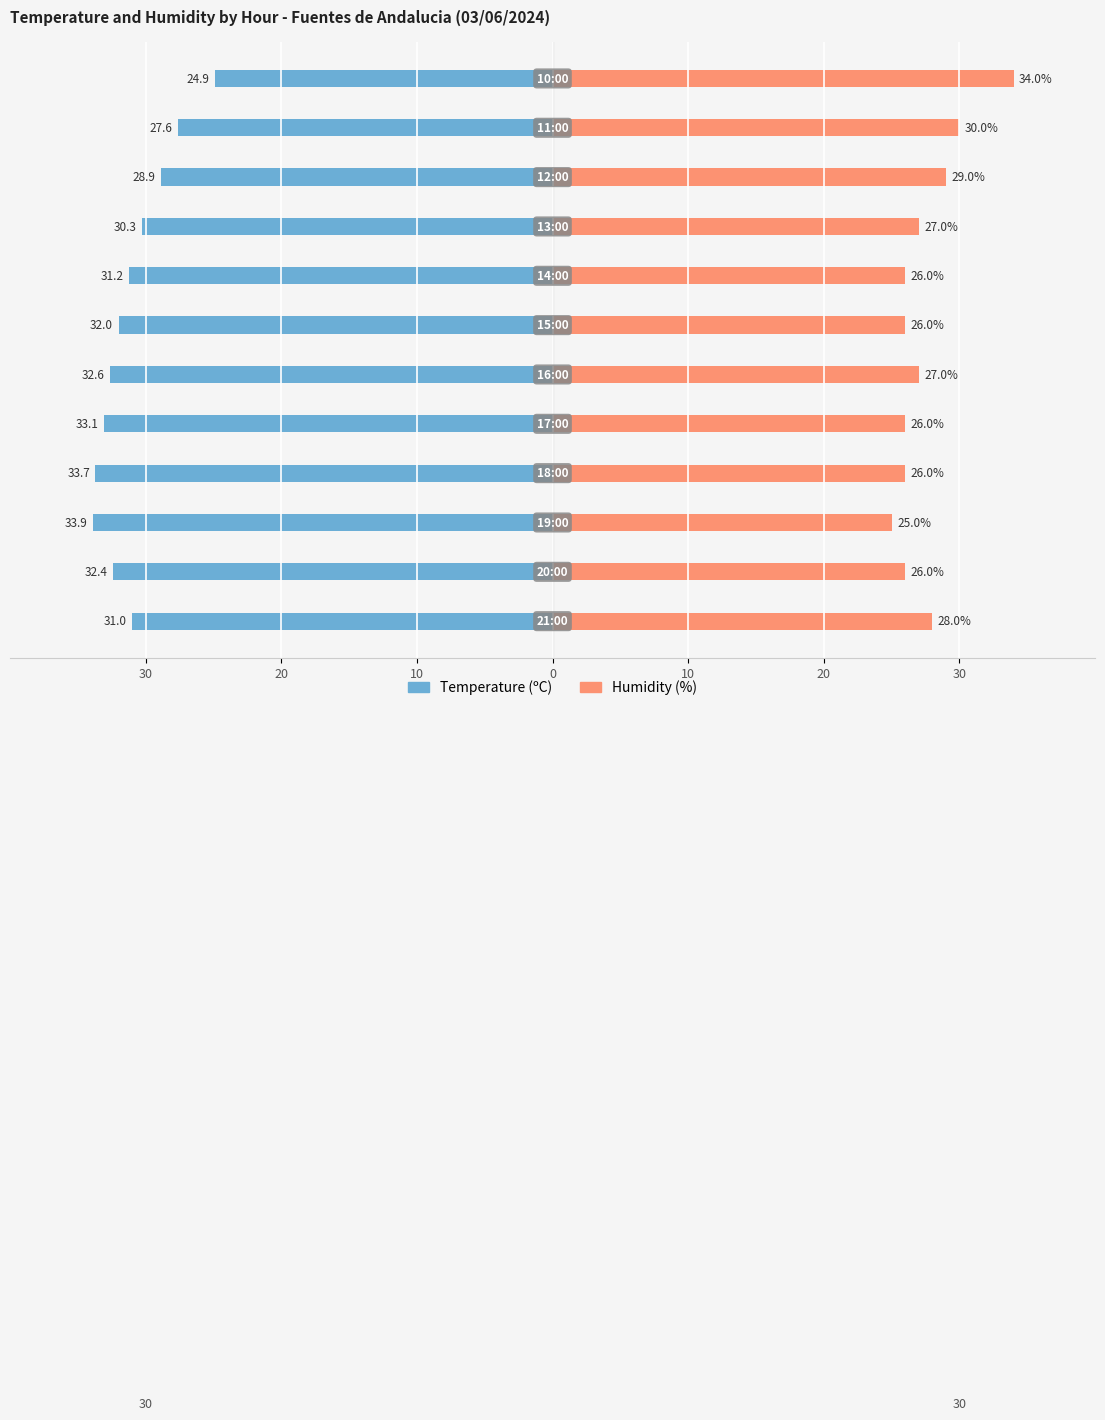

How many bars are there in each group?

2